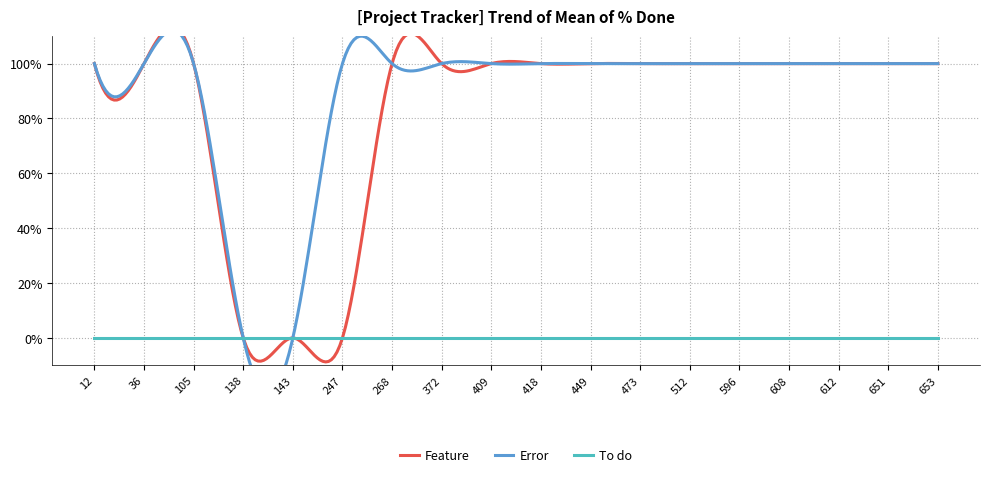

Reading right to left, list all the values displayed in this chart.

Feature: 653=100	651=100	612=100	608=100	596=100	512=100	473=100	449=100	418=100	409=100	372=100	268=100	247=0	143=0	138=0	105=100	36=100	12=100
Error: 653=100	651=100	612=100	608=100	596=100	512=100	473=100	449=100	418=100	409=100	372=100	268=100	247=100	143=0	138=0	105=100	36=100	12=100
To do: 653=0	651=0	612=0	608=0	596=0	512=0	473=0	449=0	418=0	409=0	372=0	268=0	247=0	143=0	138=0	105=0	36=0	12=0